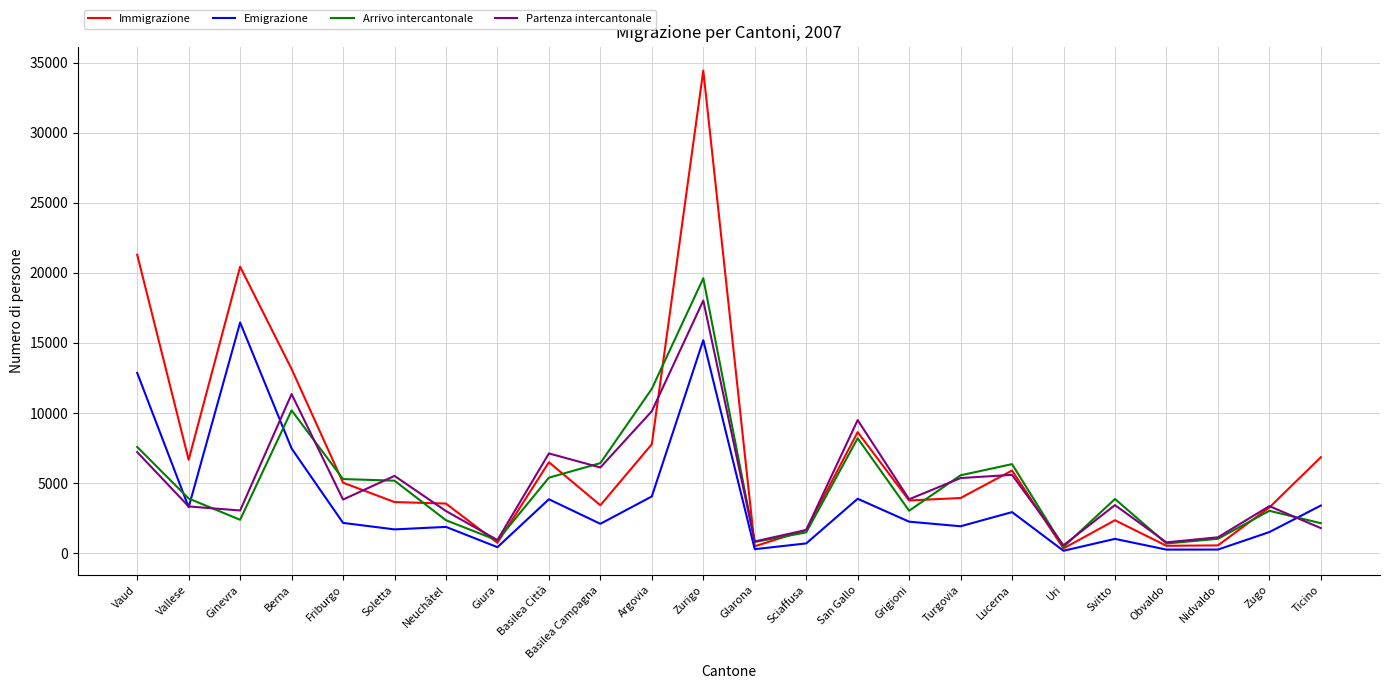

Which category has the highest value in the Arrivo intercantonale series?

Zurigo